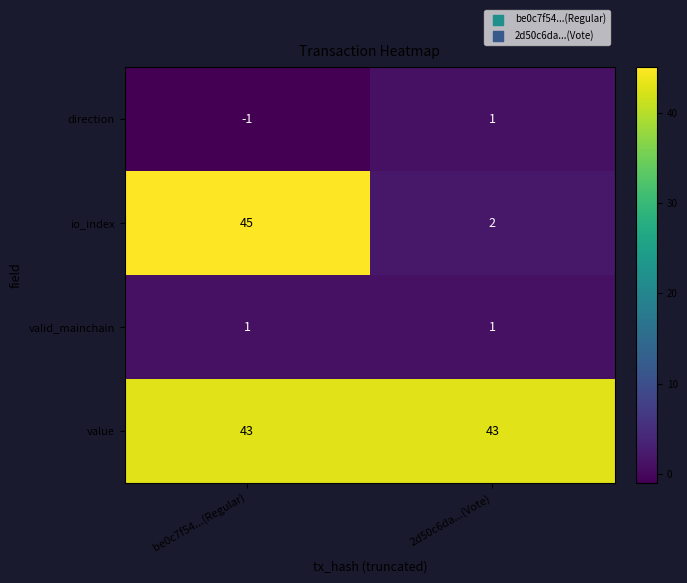

Between be0c7f54...(Regular) and 2d50c6da...(Vote), which series saw the biggest shift?

io_index